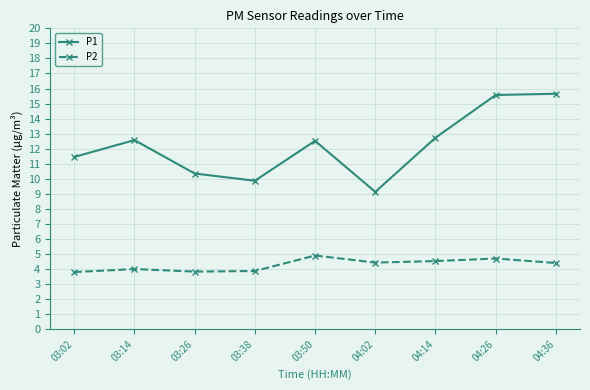

Which series has the largest range (max minus min)?

P1